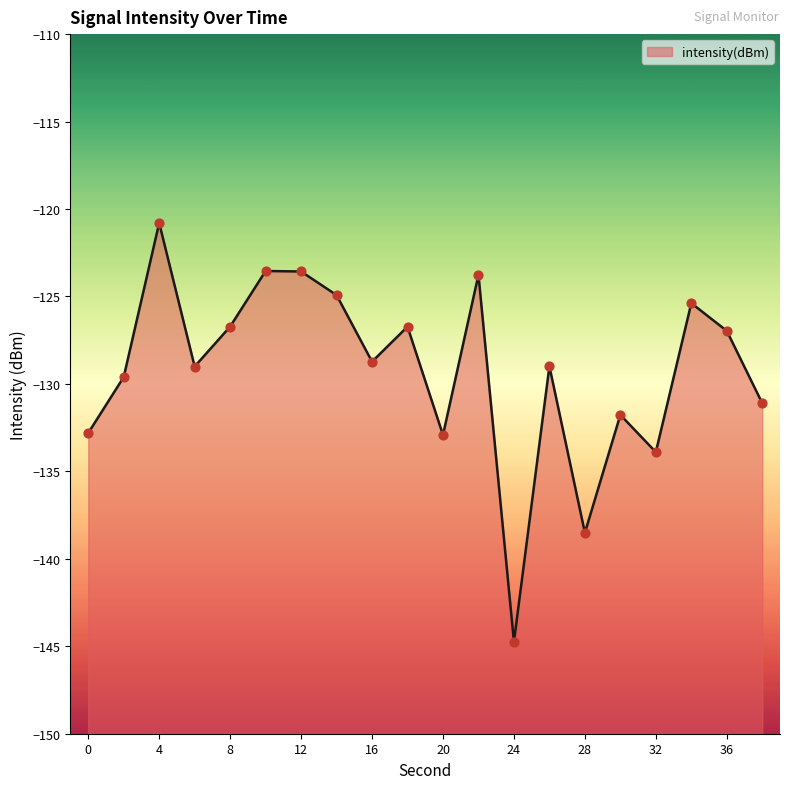

Which has a higher value, 0 or 8?

8